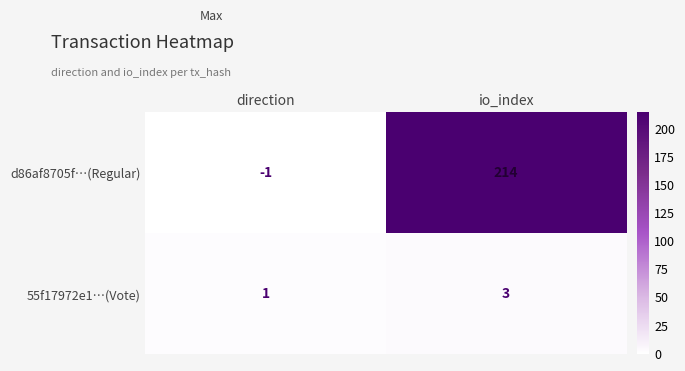

List the series in order of their overall mean, lowest first.

55f17972e1…(Vote), d86af8705f…(Regular)